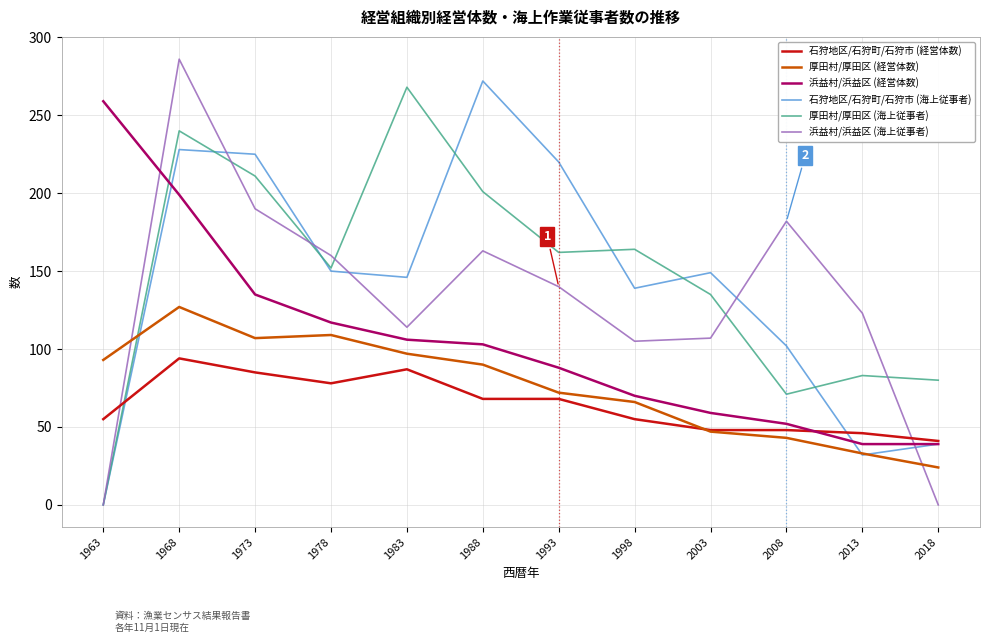

Is it true that 石狩地区/石狩町/石狩市 (海上従事者) equals 150 at 1978?

True